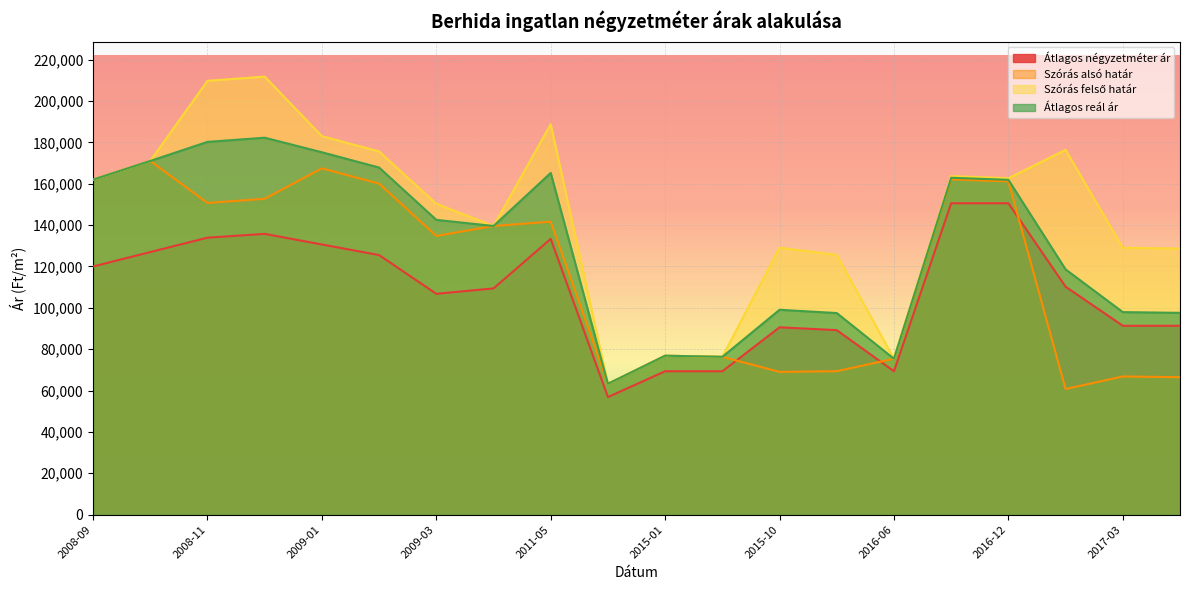

What is the difference between the maximum and minimum values in the Szórás alsó határ series?

110263